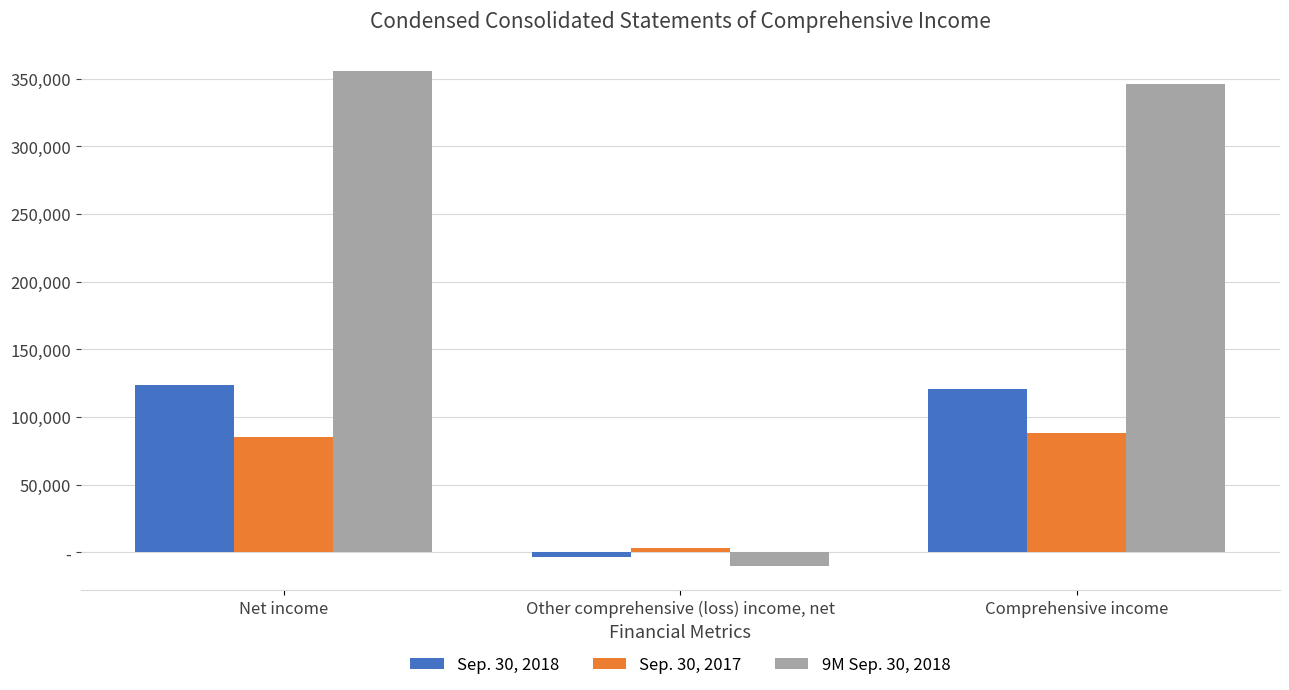

At which category does the chart reach its peak across all series?

Net income